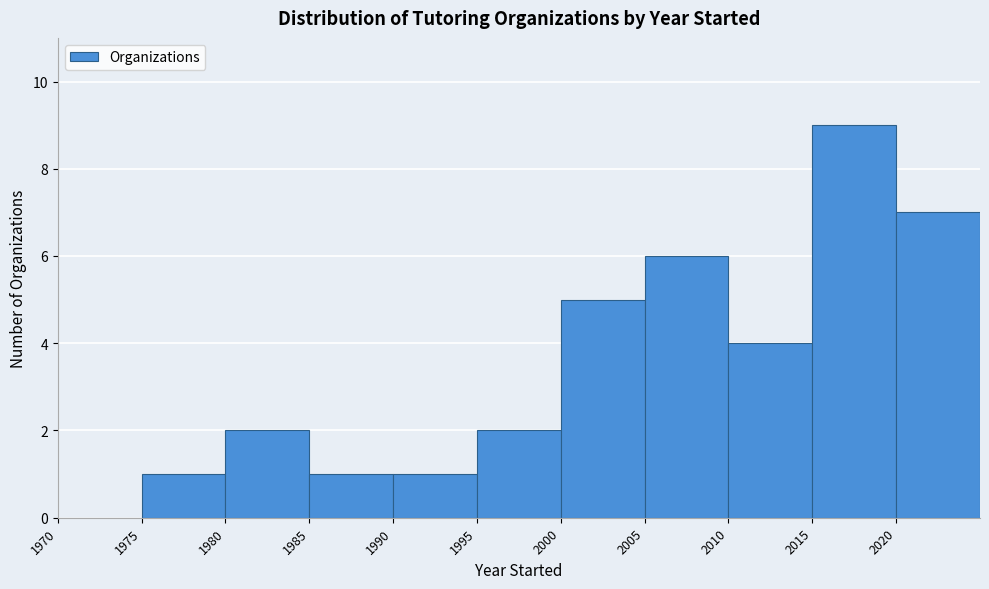

Reading left to right, list every bar in this chart as the range it spans on the x-axis followed by its height. The values are not printed on the chart, so give them approximately, as read against the axis.

1970 to 1975: 0
1975 to 1980: 1
1980 to 1985: 2
1985 to 1990: 1
1990 to 1995: 1
1995 to 2000: 2
2000 to 2005: 5
2005 to 2010: 6
2010 to 2015: 4
2015 to 2020: 9
2020 to 2025: 7